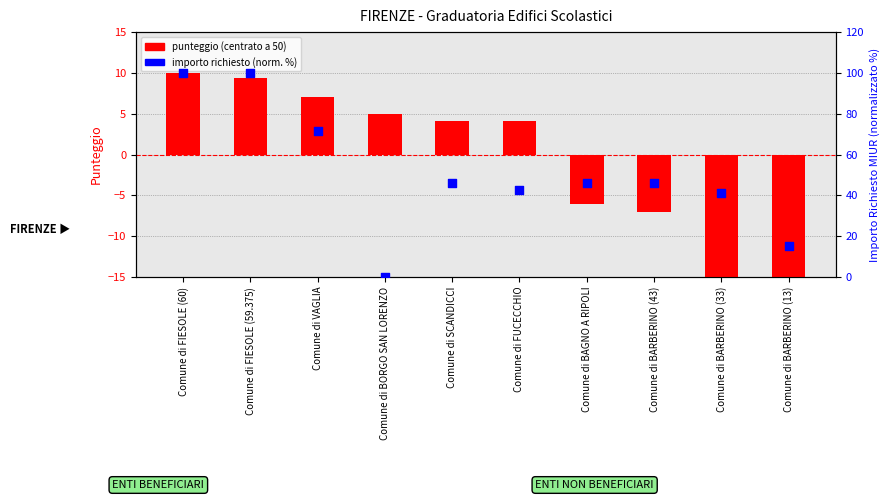

At which category is the sum across all series the highest?

Comune di FIESOLE (60)